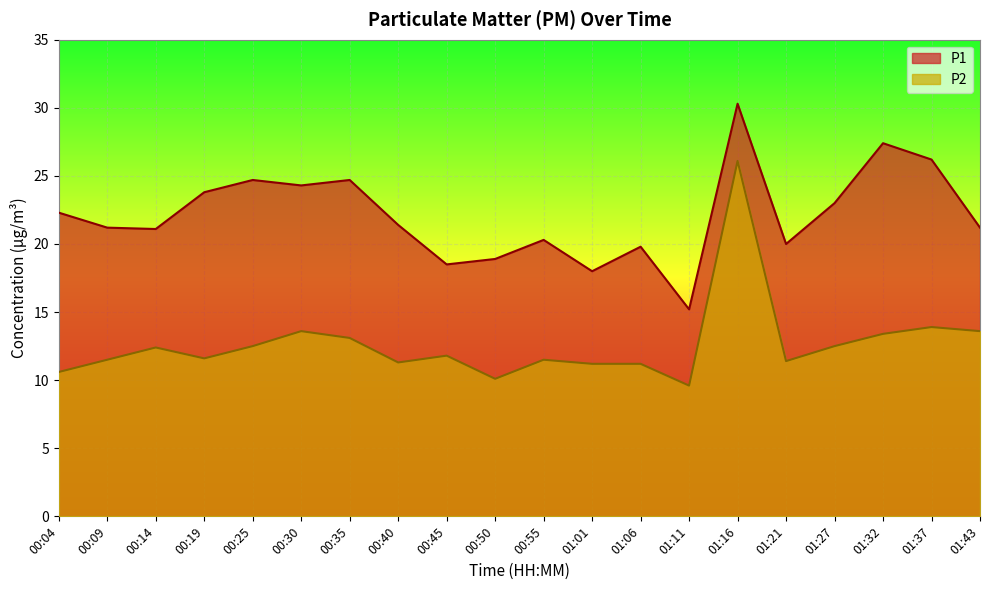

What is the minimum value for P2?

9.6